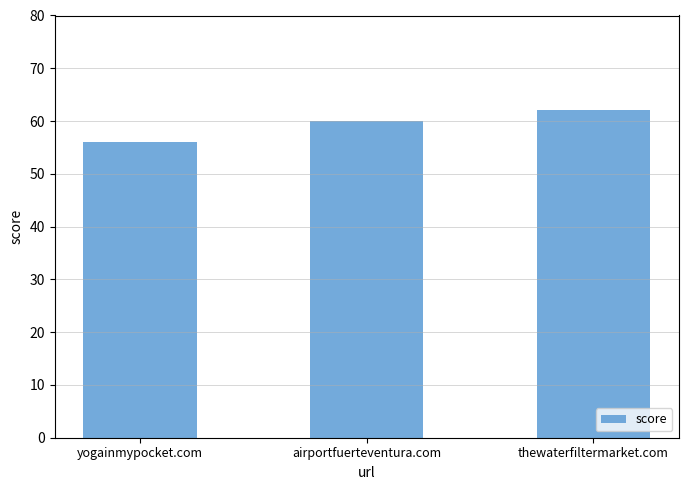

At which category does the chart reach its peak across all series?

thewaterfiltermarket.com